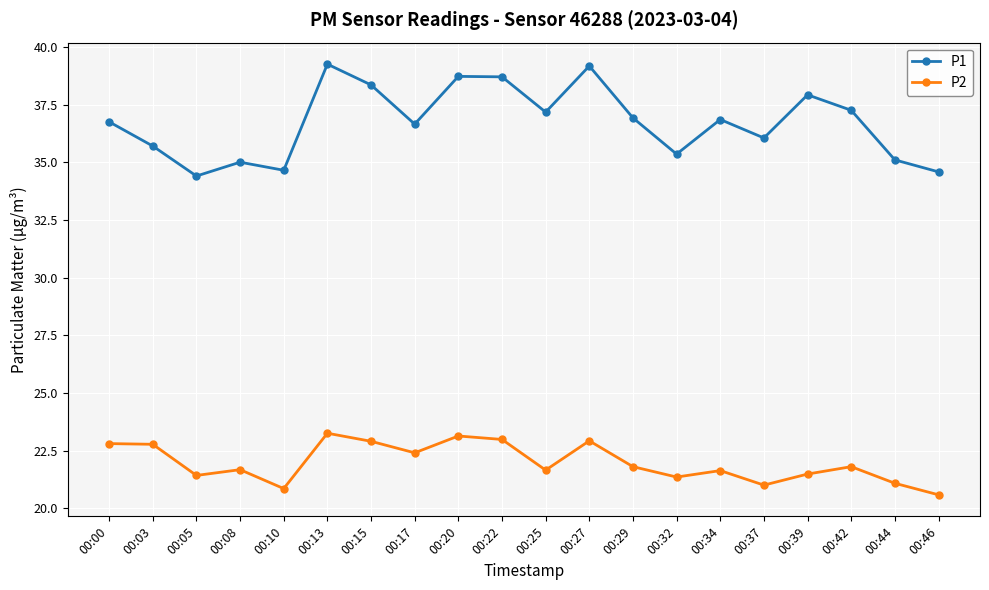

What is the value of the P2 point at the 16th from the left?

21.0